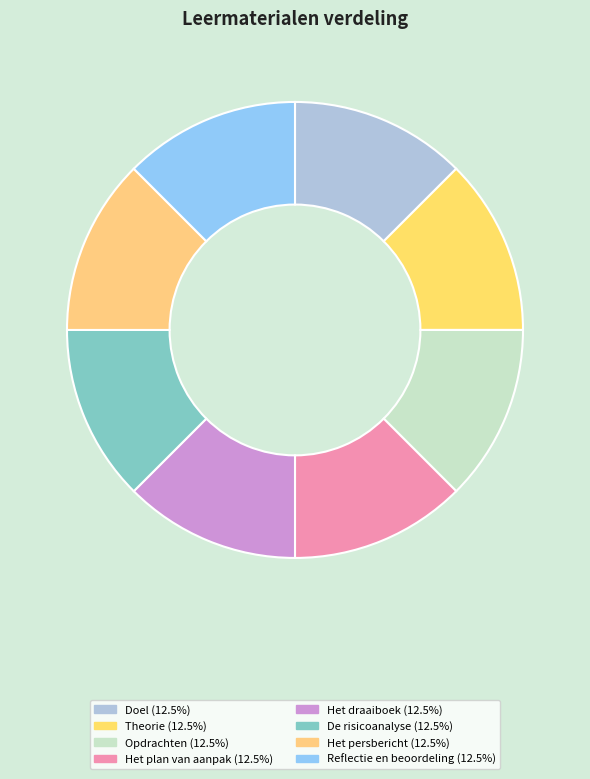

What percentage do Doel and Reflectie en beoordeling together represent?

25.0%